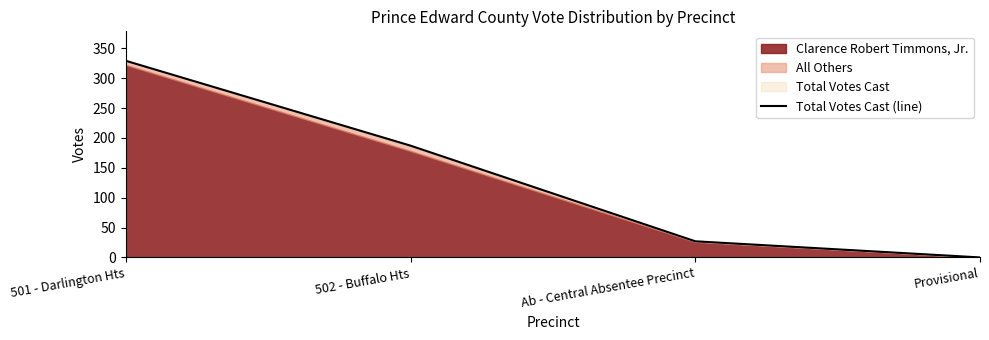

Reading right to left, list all the values displayed in this chart.

0	27	187	329